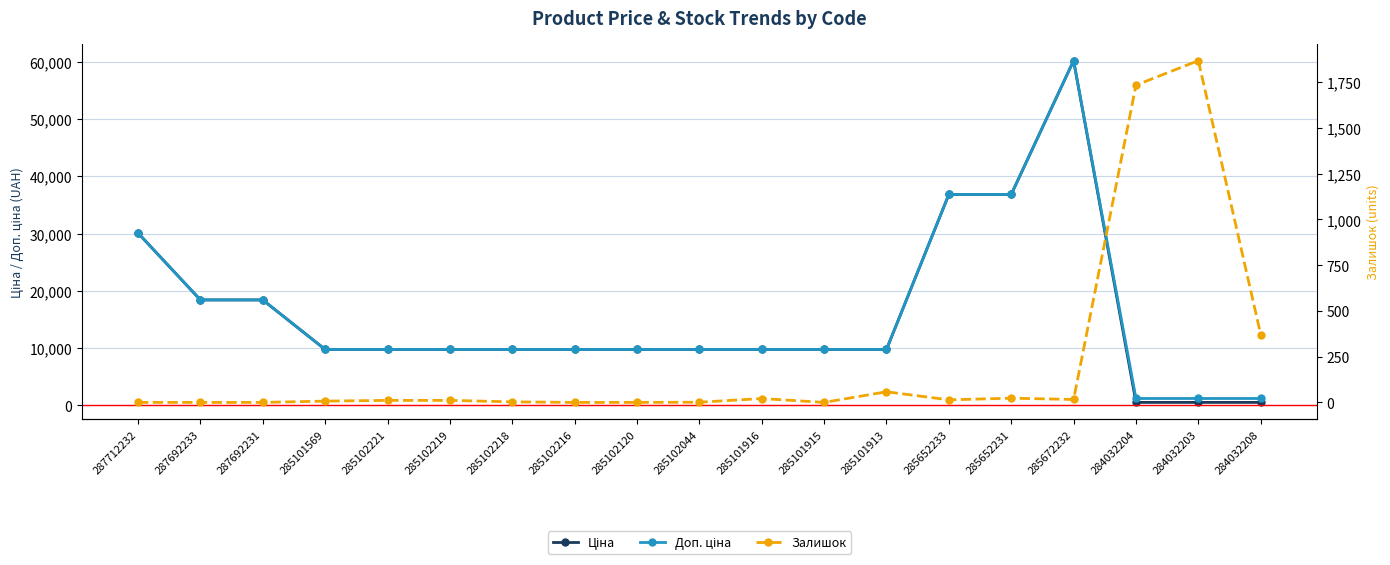

What is the sum of all Ціна values?

300173.2